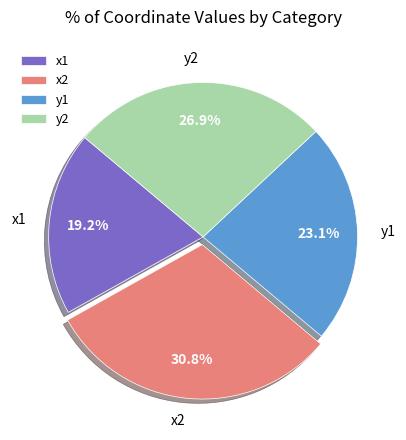

Count the number of slices in the pie.

4